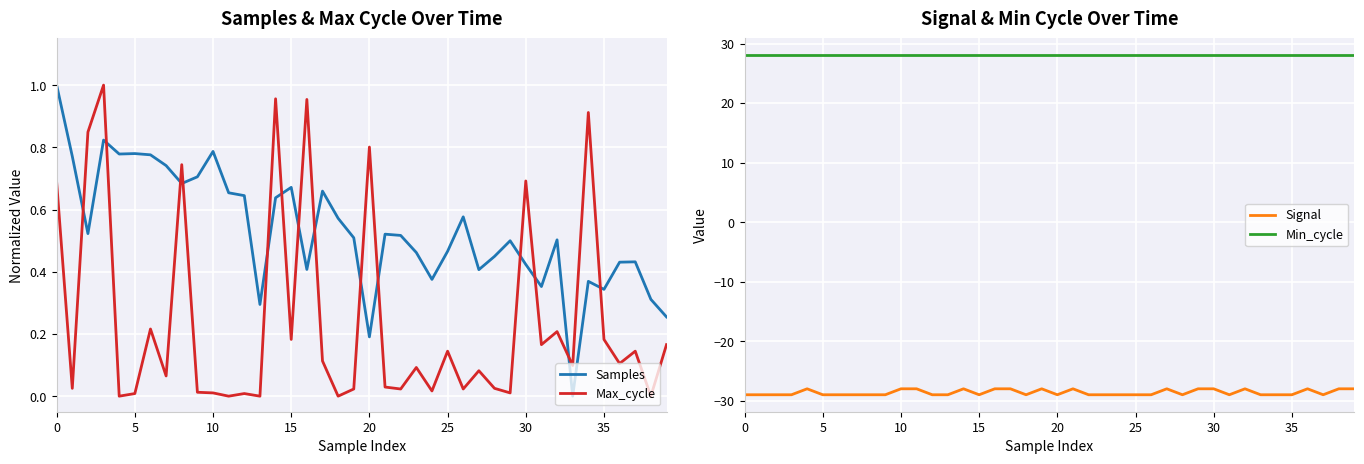

What is the sum of all Signal values?

-1145